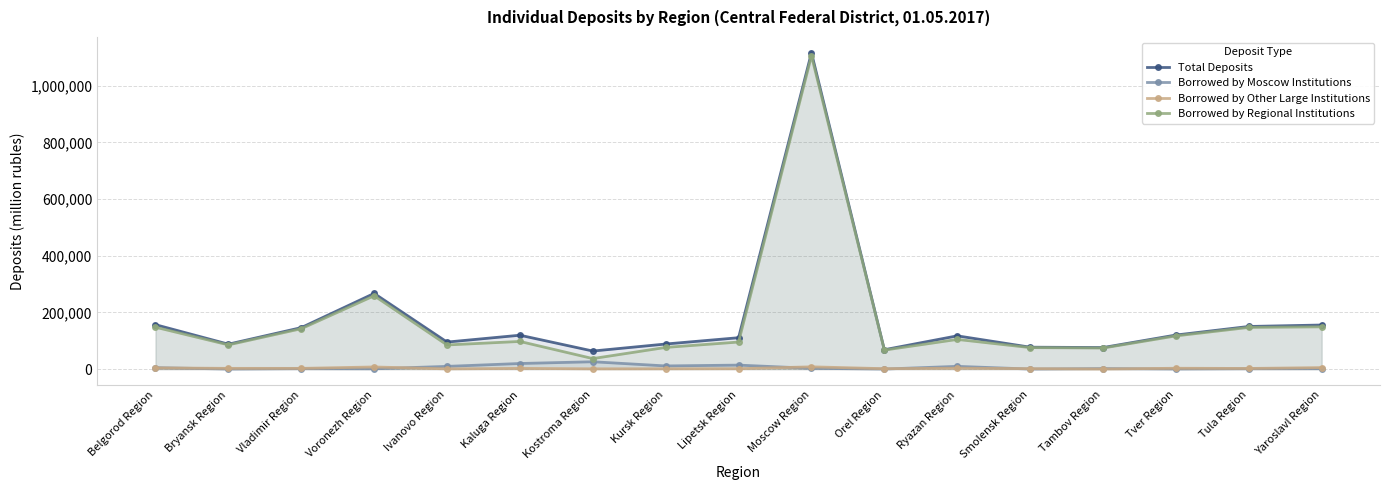

How many distinct data groups are displayed?

4